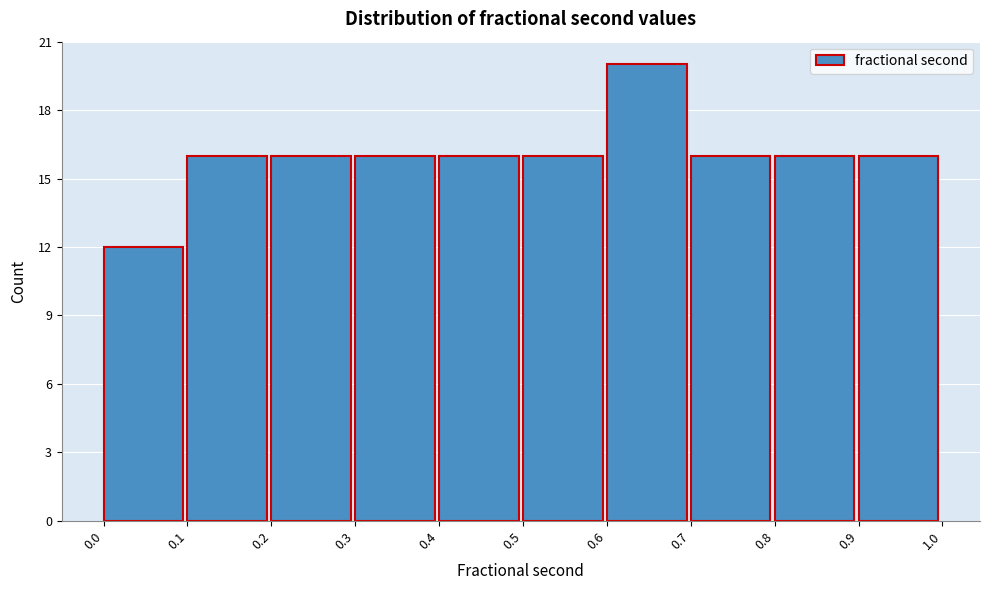

Which range on the x-axis has the tallest bar?

0.6 to 0.7